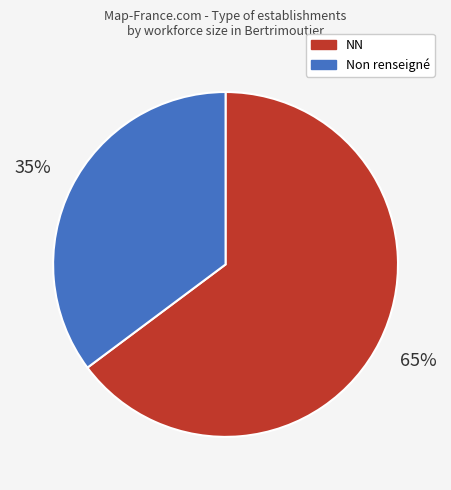

True or false: Non renseigné accounts for 22% of the total.

False